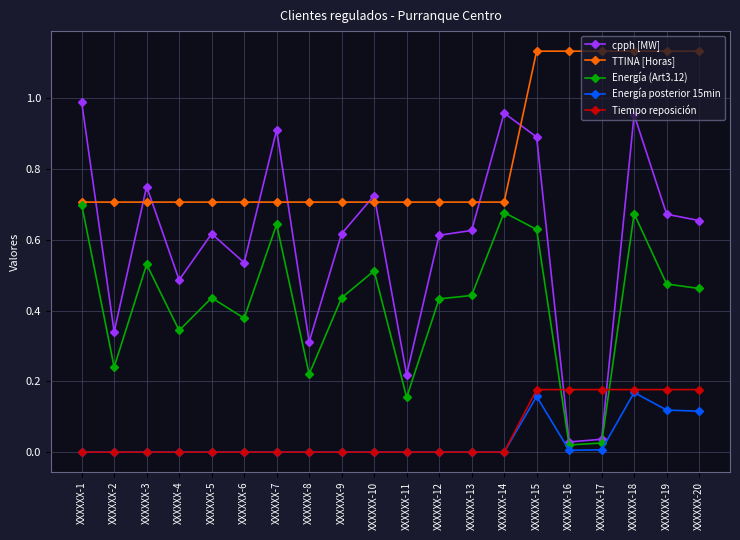

True or false: TTINA [Horas] has a value of 0.7 at XXXXXX-11.

True